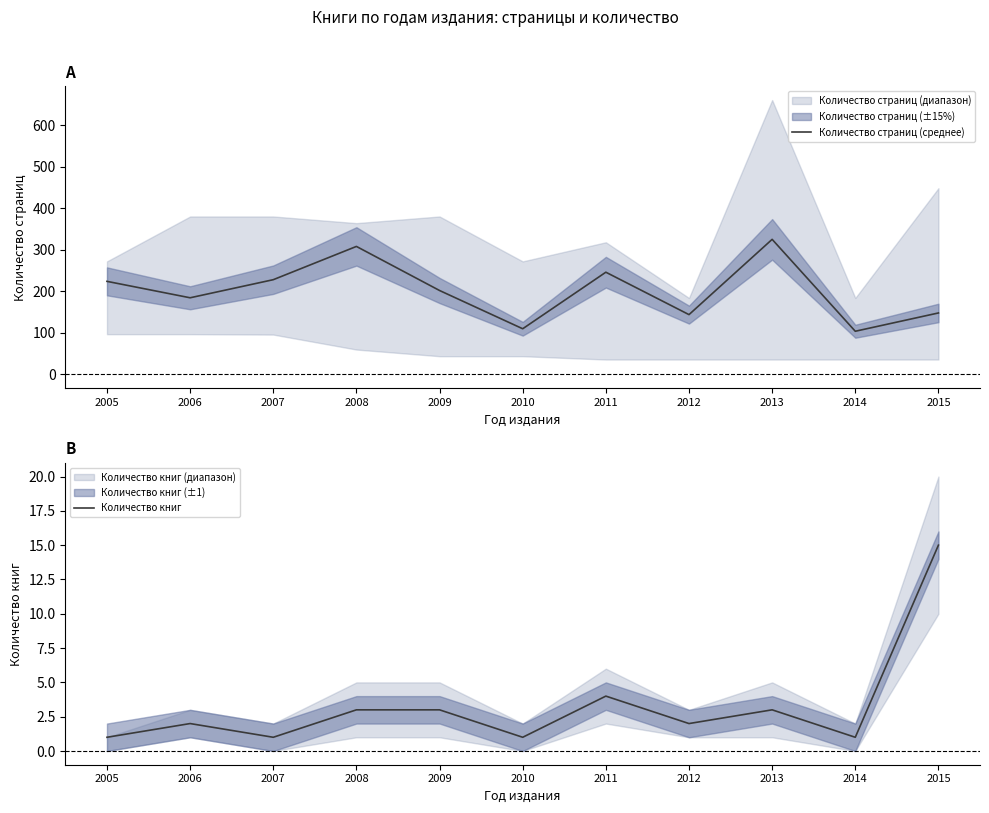

At how many categories does at least one series exceed 271?

2